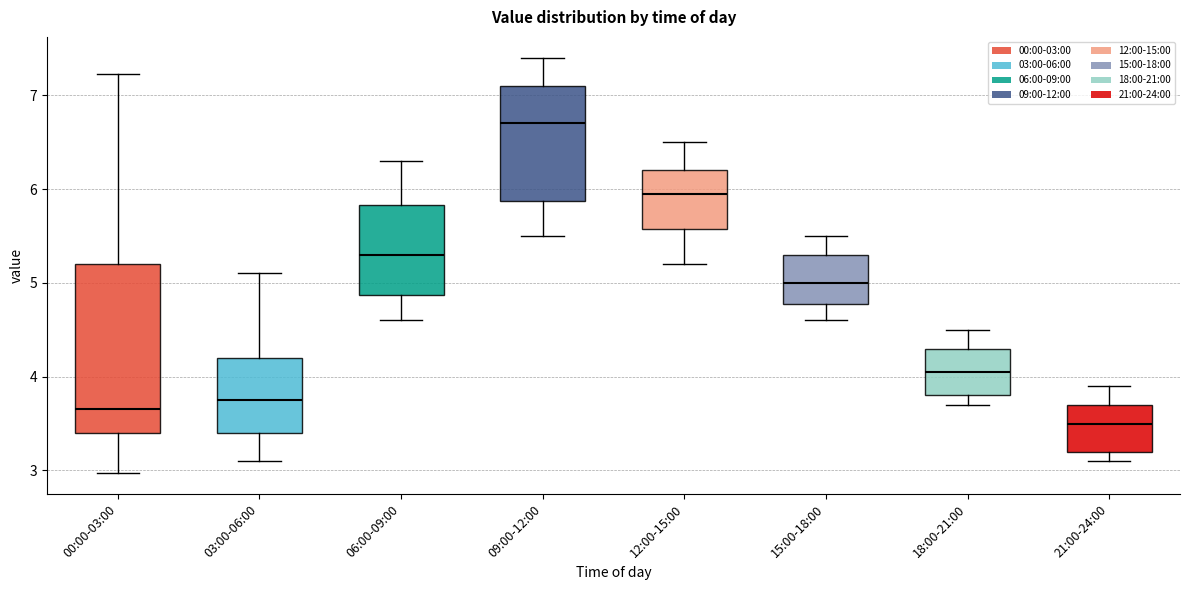

Reading left to right, transcribe this box plot: for each box, give where its median line is, the range the box spans, and where its two whiskers end, as read against the y-axis. The values are not printed on the chart, so give them approximately, as read against the axis.

00:00-03:00: median 3.7, box 3.4 to 5.2, whiskers 3.0 to 7.2
03:00-06:00: median 3.8, box 3.4 to 4.2, whiskers 3.1 to 5.1
06:00-09:00: median 5.3, box 4.9 to 5.8, whiskers 4.6 to 6.3
09:00-12:00: median 6.7, box 5.9 to 7.1, whiskers 5.5 to 7.4
12:00-15:00: median 6.0, box 5.6 to 6.2, whiskers 5.2 to 6.5
15:00-18:00: median 5.0, box 4.8 to 5.3, whiskers 4.6 to 5.5
18:00-21:00: median 4.1, box 3.8 to 4.3, whiskers 3.7 to 4.5
21:00-24:00: median 3.5, box 3.2 to 3.7, whiskers 3.1 to 3.9